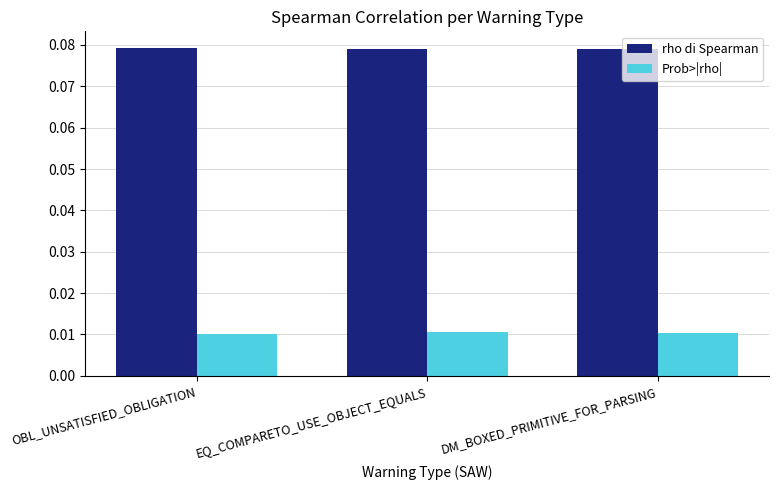

How many bars are there in total?

6